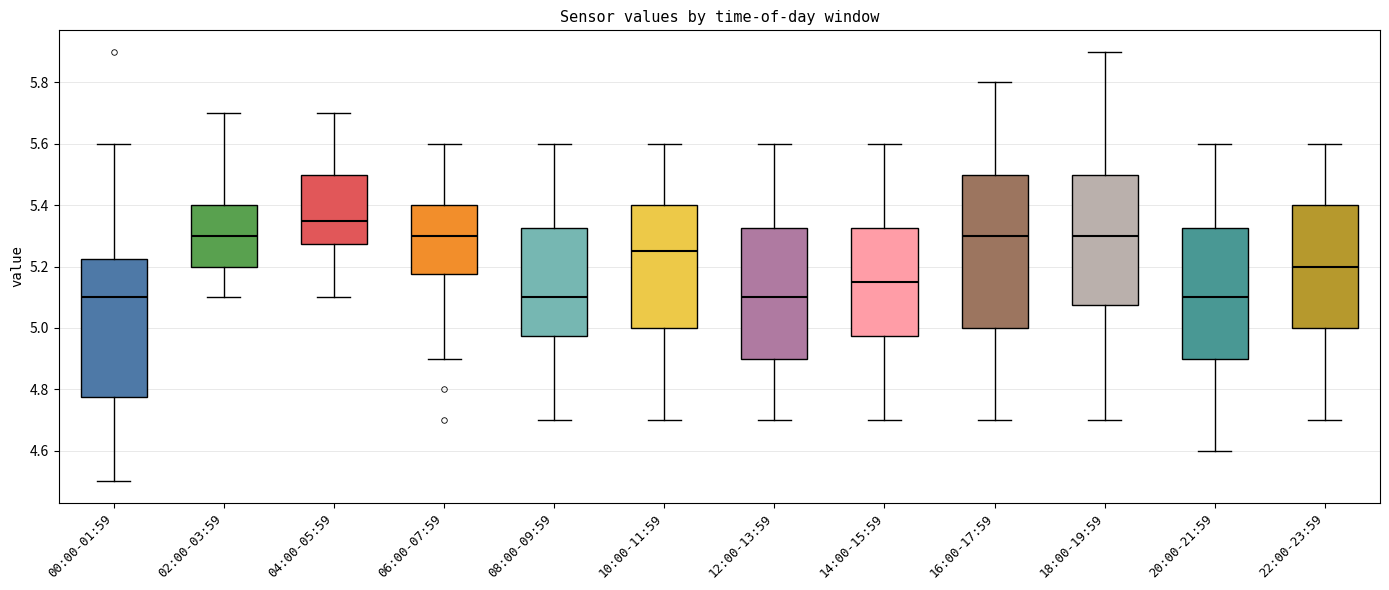

Reading left to right, read every box against the y-axis: the position of its median line, the range the box covers, and the ends of its whiskers. The values are not printed on the chart, so give them approximately, as read against the axis.

00:00-01:59: median 5.10, box 4.78 to 5.22, whiskers 4.50 to 5.60
02:00-03:59: median 5.30, box 5.20 to 5.40, whiskers 5.10 to 5.70
04:00-05:59: median 5.36, box 5.28 to 5.50, whiskers 5.10 to 5.70
06:00-07:59: median 5.30, box 5.18 to 5.40, whiskers 4.90 to 5.60
08:00-09:59: median 5.10, box 4.98 to 5.32, whiskers 4.70 to 5.60
10:00-11:59: median 5.26, box 5.00 to 5.40, whiskers 4.70 to 5.60
12:00-13:59: median 5.10, box 4.90 to 5.32, whiskers 4.70 to 5.60
14:00-15:59: median 5.16, box 4.98 to 5.32, whiskers 4.70 to 5.60
16:00-17:59: median 5.30, box 5.00 to 5.50, whiskers 4.70 to 5.80
18:00-19:59: median 5.30, box 5.08 to 5.50, whiskers 4.70 to 5.90
20:00-21:59: median 5.10, box 4.90 to 5.32, whiskers 4.60 to 5.60
22:00-23:59: median 5.20, box 5.00 to 5.40, whiskers 4.70 to 5.60